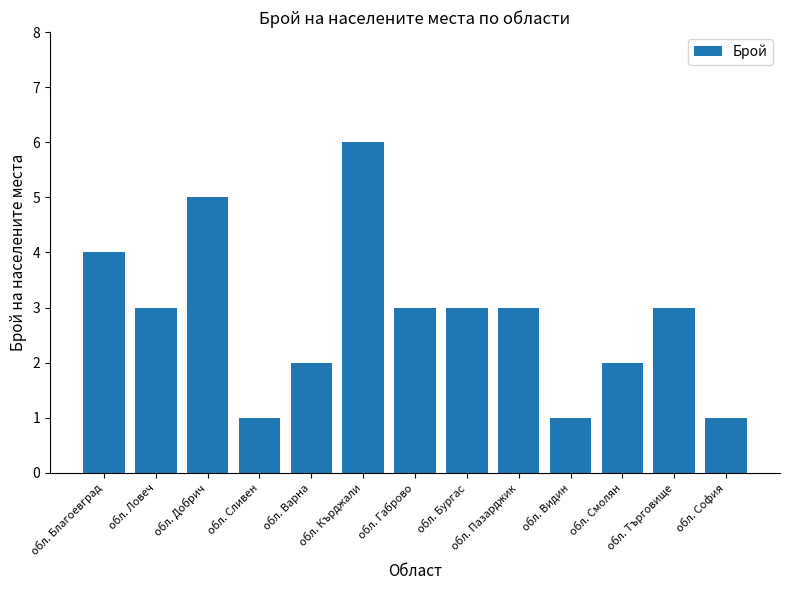

Which has a higher value, обл. Видин or обл. Кърджали?

обл. Кърджали